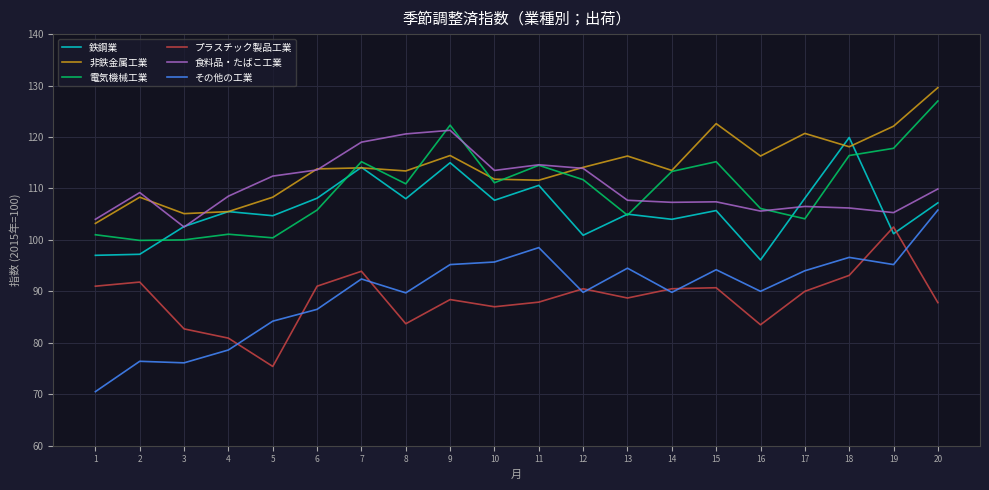

What is the spread (max minus min) of values at 20?

41.8